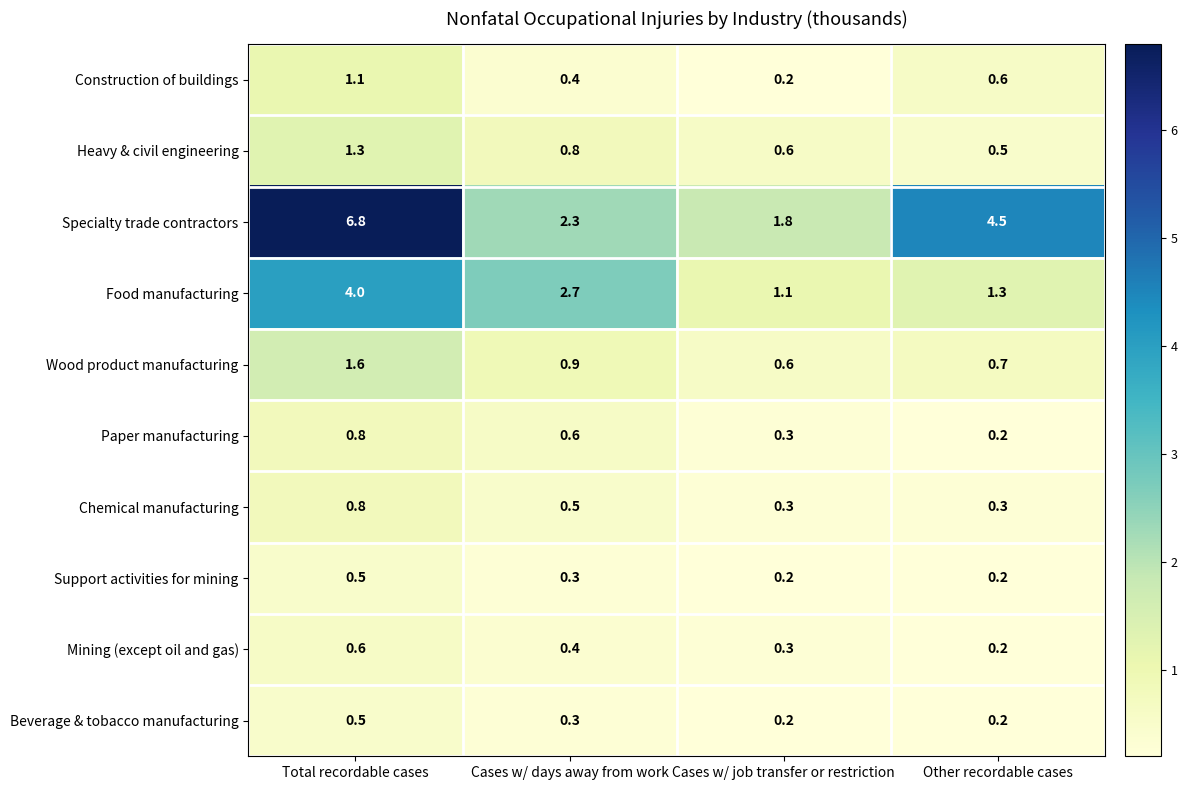

The value of Construction of buildings at Total recordable cases is 1.1. True or false?

True